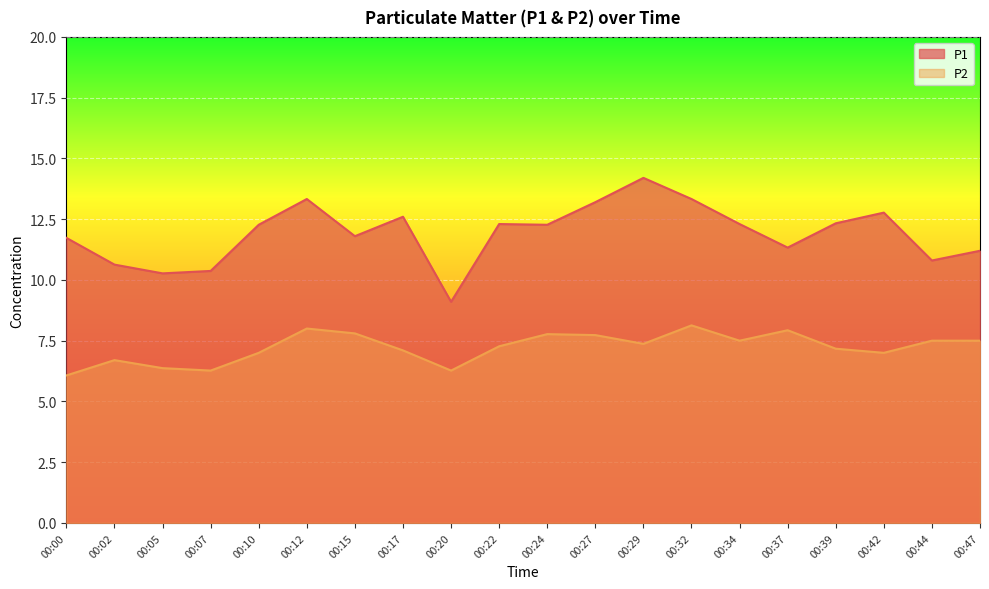

What is the value of the P1 point at the 8th from the left?

12.6